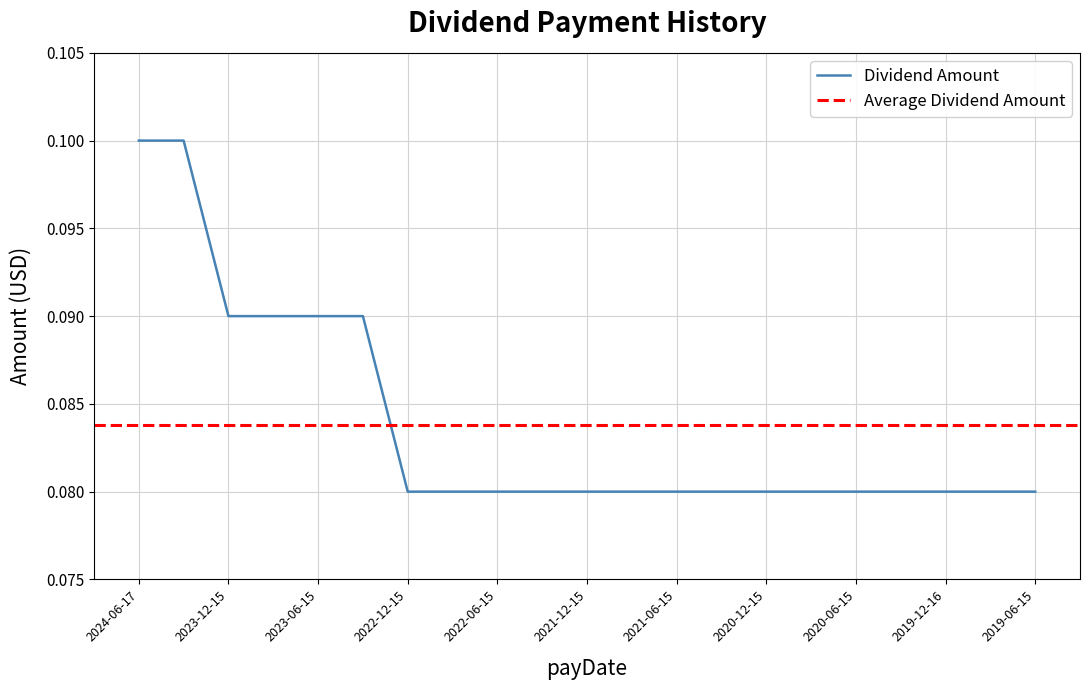

List the labels in order of value, largest first.

2024-06-17, 2024-03-15, 2023-12-15, 2023-09-15, 2023-06-15, 2023-03-15, 2022-12-15, 2022-09-15, 2022-06-15, 2022-03-15, 2021-12-15, 2021-09-15, 2021-06-15, 2021-03-15, 2020-12-15, 2020-09-15, 2020-06-15, 2020-03-16, 2019-12-16, 2019-09-16, 2019-06-15